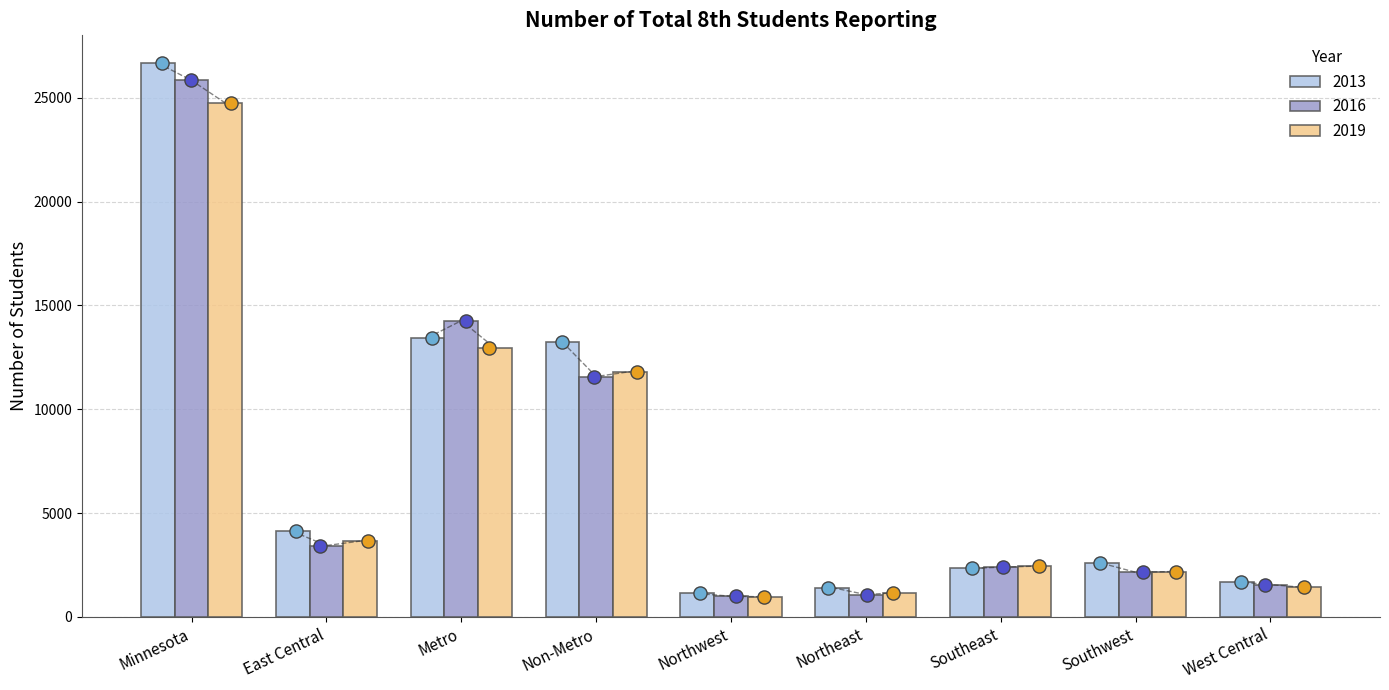

Which series reaches the minimum Y coordinate?

2019